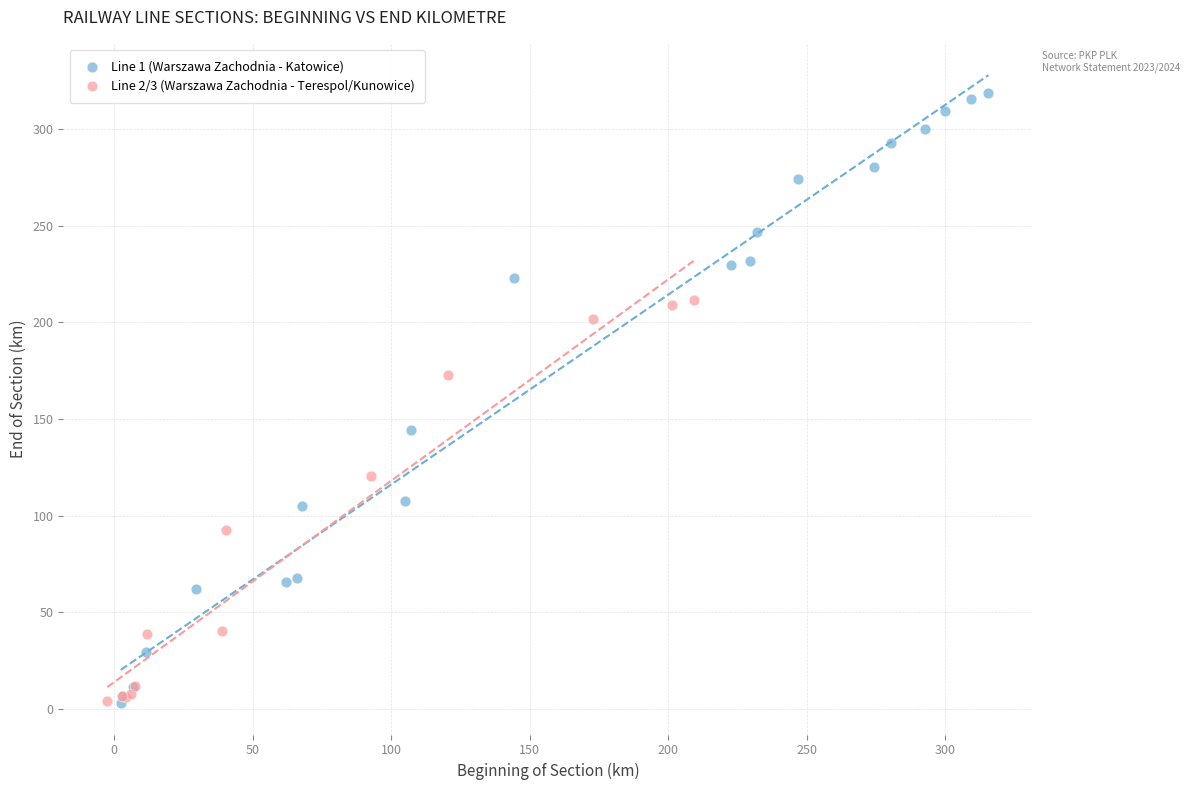

Which series reaches the maximum Y coordinate?

Line 1 (Warszawa Zachodnia - Katowice)